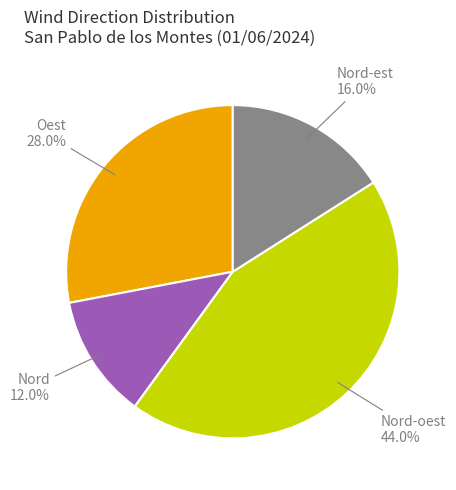

Which category has the biggest portion of the pie?

Nord-oest